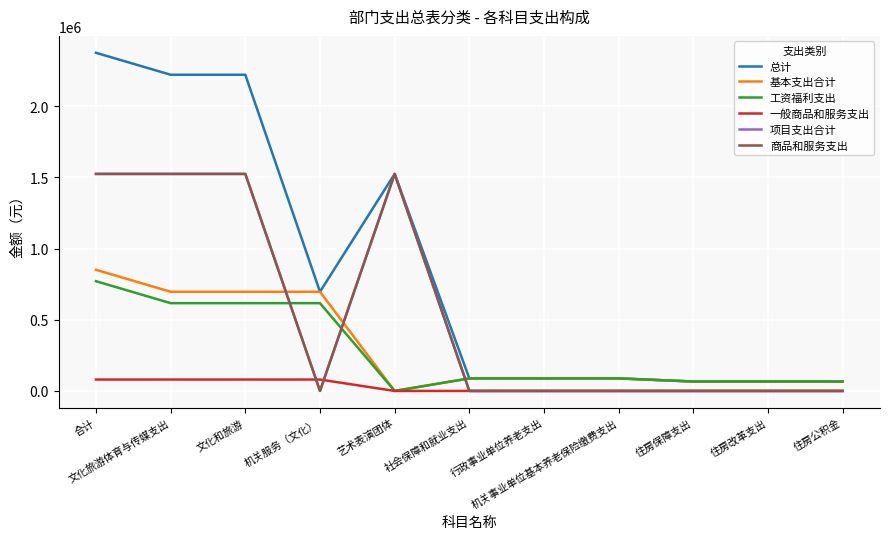

At how many categories does at least one series exceed 599838?

5